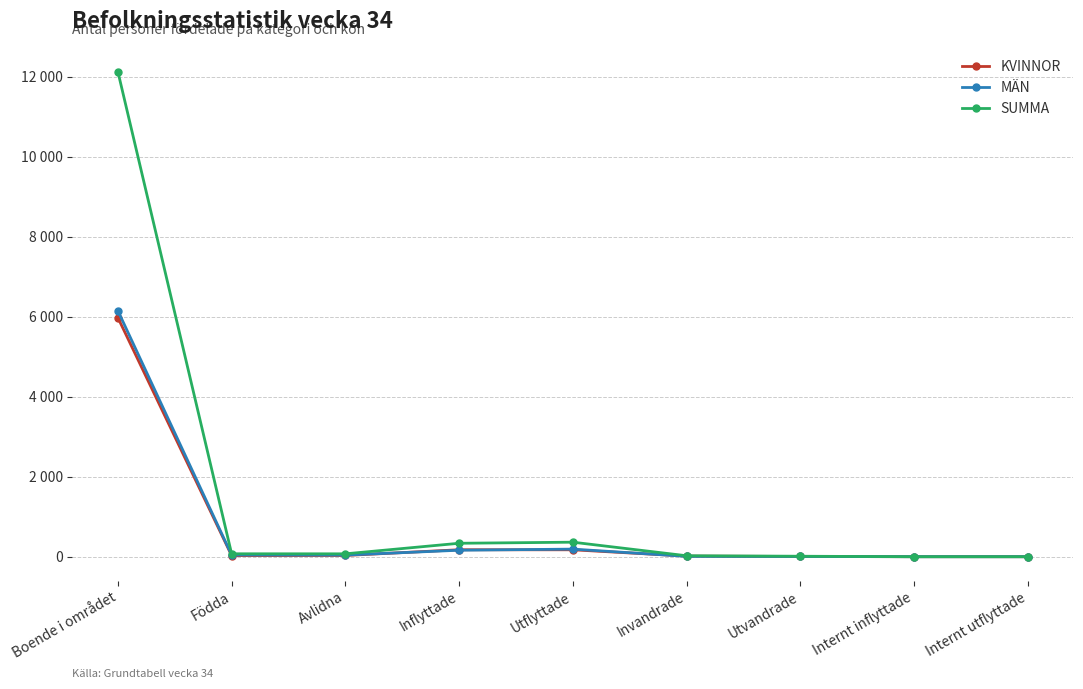

At Avlidna, list the series in order from smallest to largest.

KVINNOR, MÄN, SUMMA